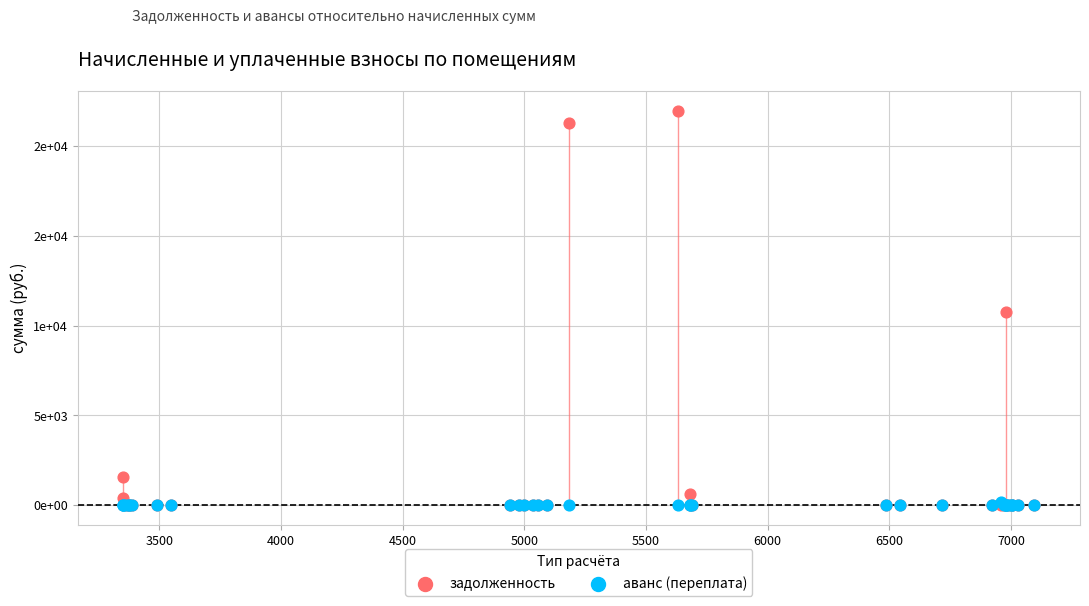

What are all the series names shown in the legend?

задолженность, аванс (переплата)